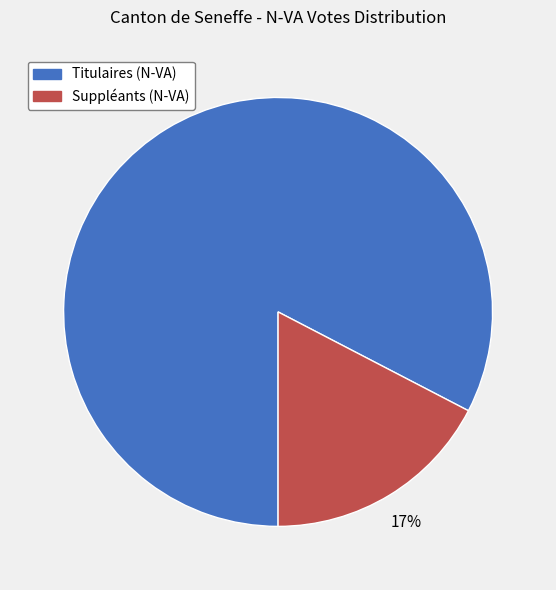

Combined, do Titulaires (N-VA) and Suppléants (N-VA) account for over 50%?

Yes